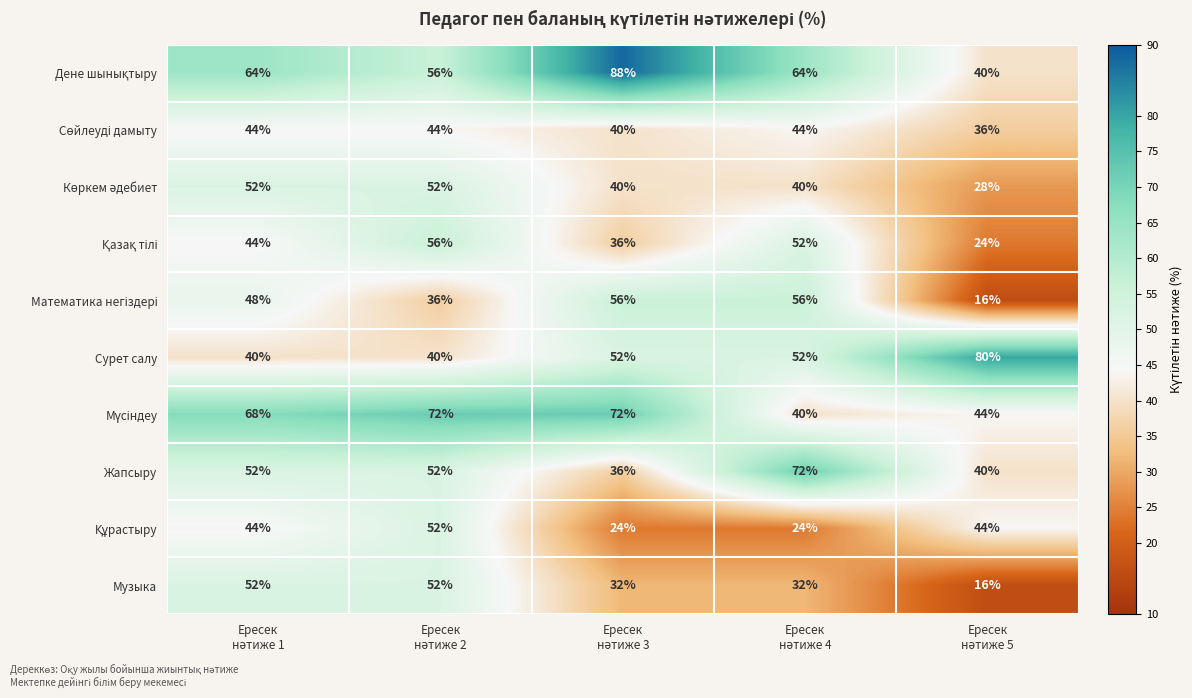

How many Жапсыру values are between 40 and 52?

3